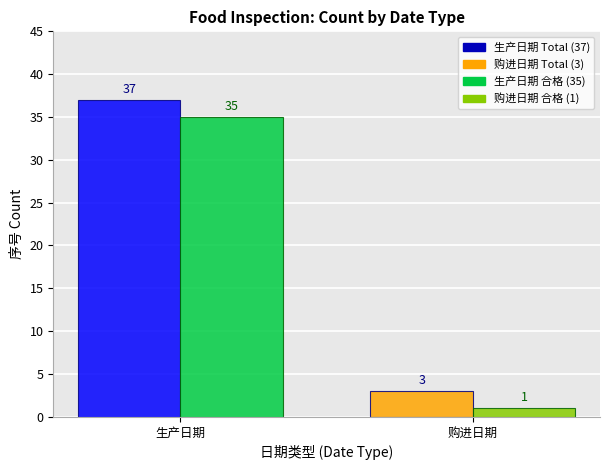

Which label corresponds to the smallest value in the chart?

购进日期